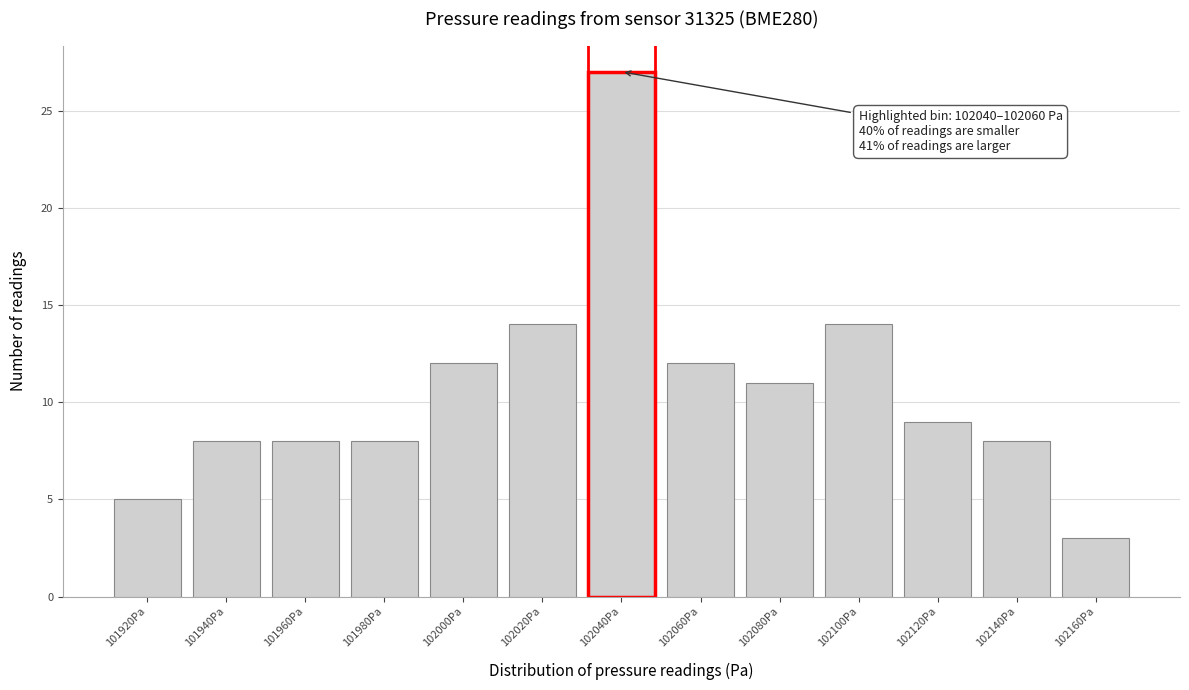

Reading left to right, transcribe all the data shown in this chart.

101920Pa=5	101940Pa=8	101960Pa=8	101980Pa=8	102000Pa=12	102020Pa=14	102040Pa=27	102060Pa=12	102080Pa=11	102100Pa=14	102120Pa=9	102140Pa=8	102160Pa=3